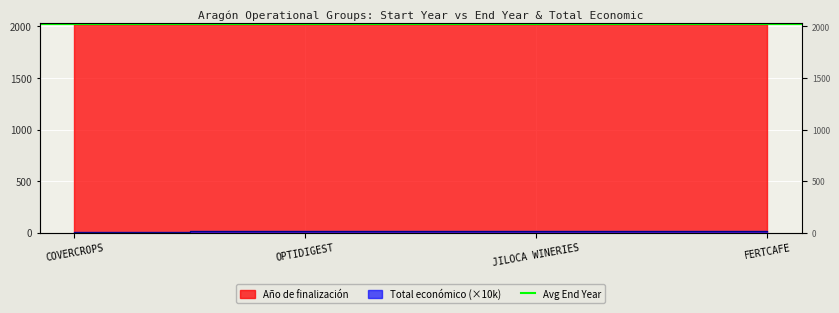

True or false: Año de finalización has a value of 2920 at COVERCROPS.

False